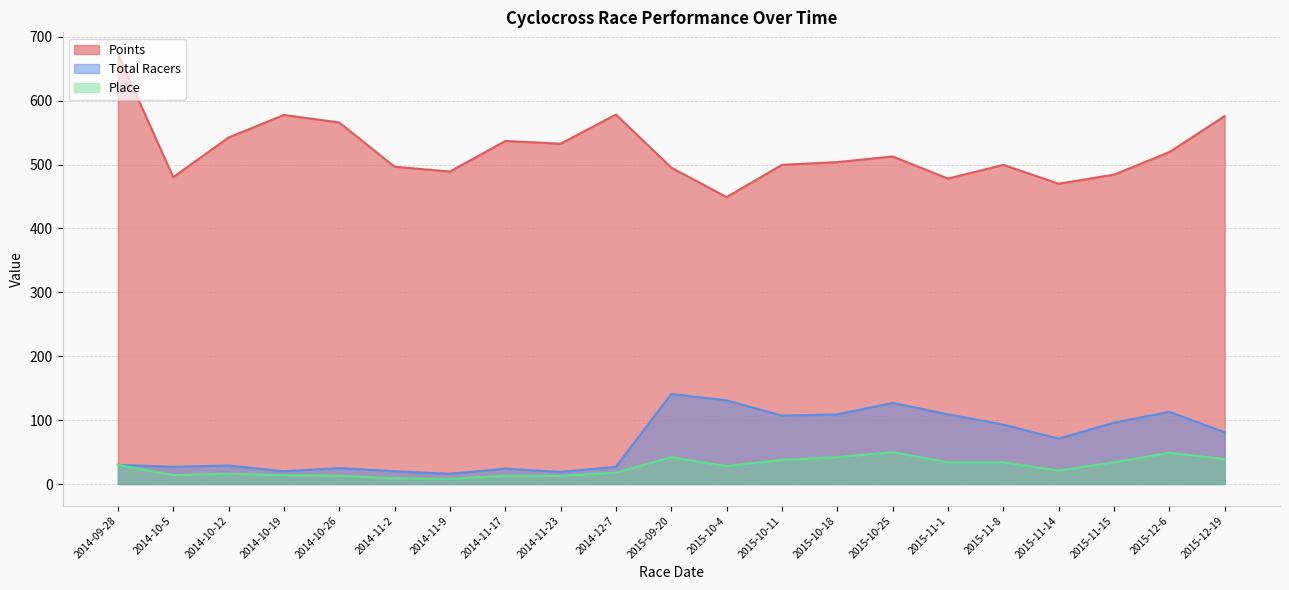

How many lines are shown in the chart?

3